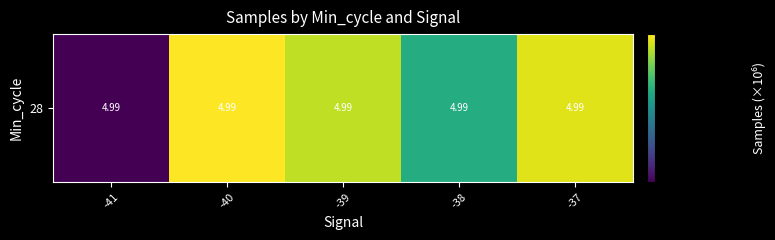

Rank the categories by value from lowest to highest.

-41, -38, -39, -37, -40